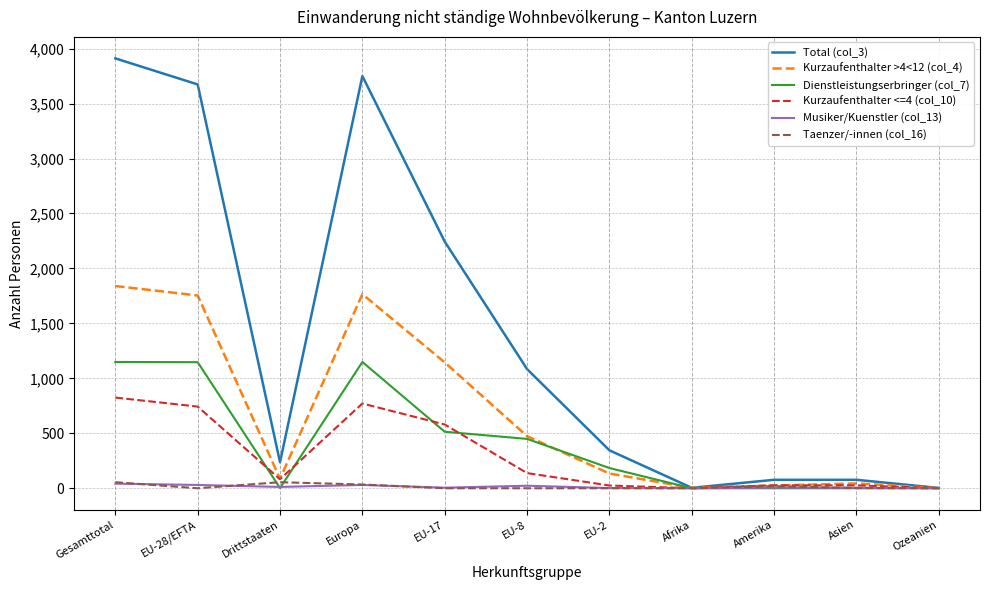

What is the difference between the maximum and minimum values in the Dienstleistungserbringer (col_7) series?

1149